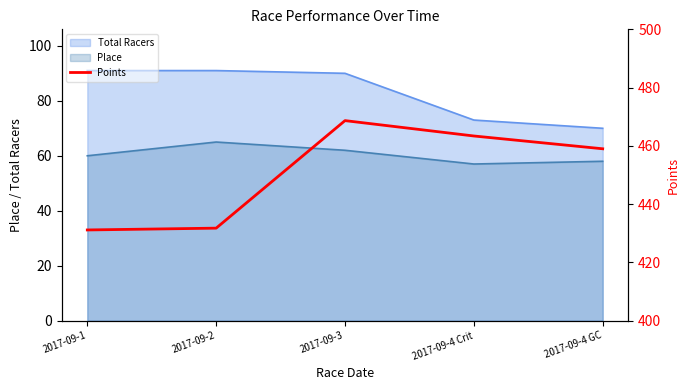

What is the smallest value displayed?

431.1